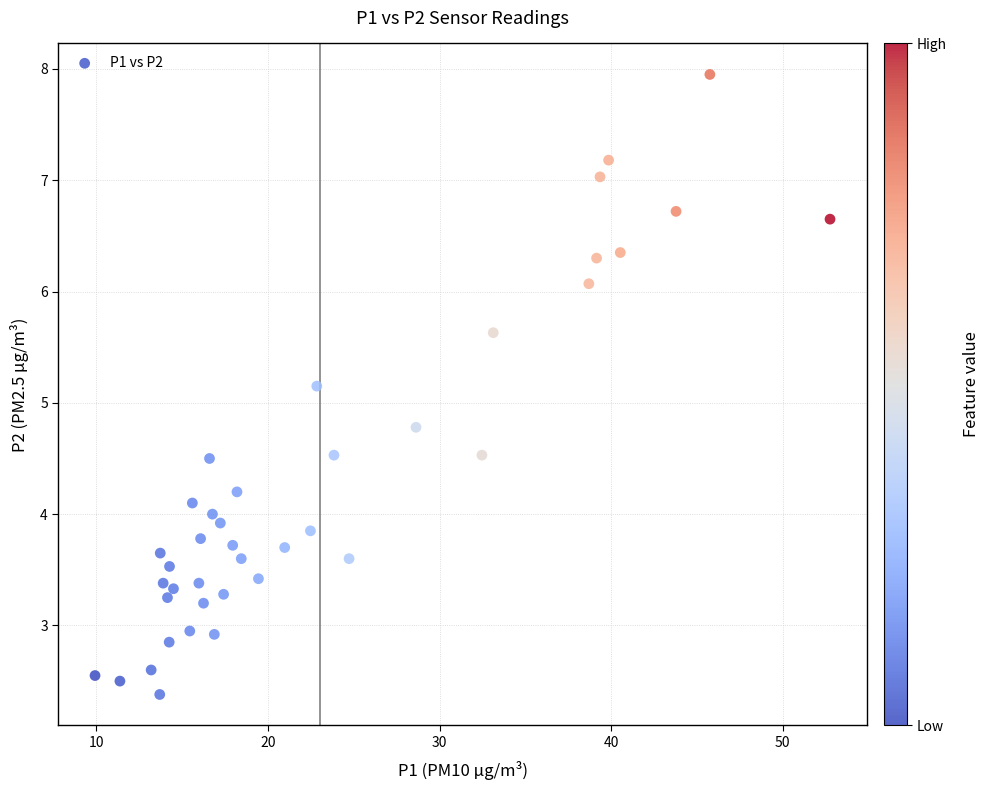

What Y value in the scatter plot is closest to 5?

5.2